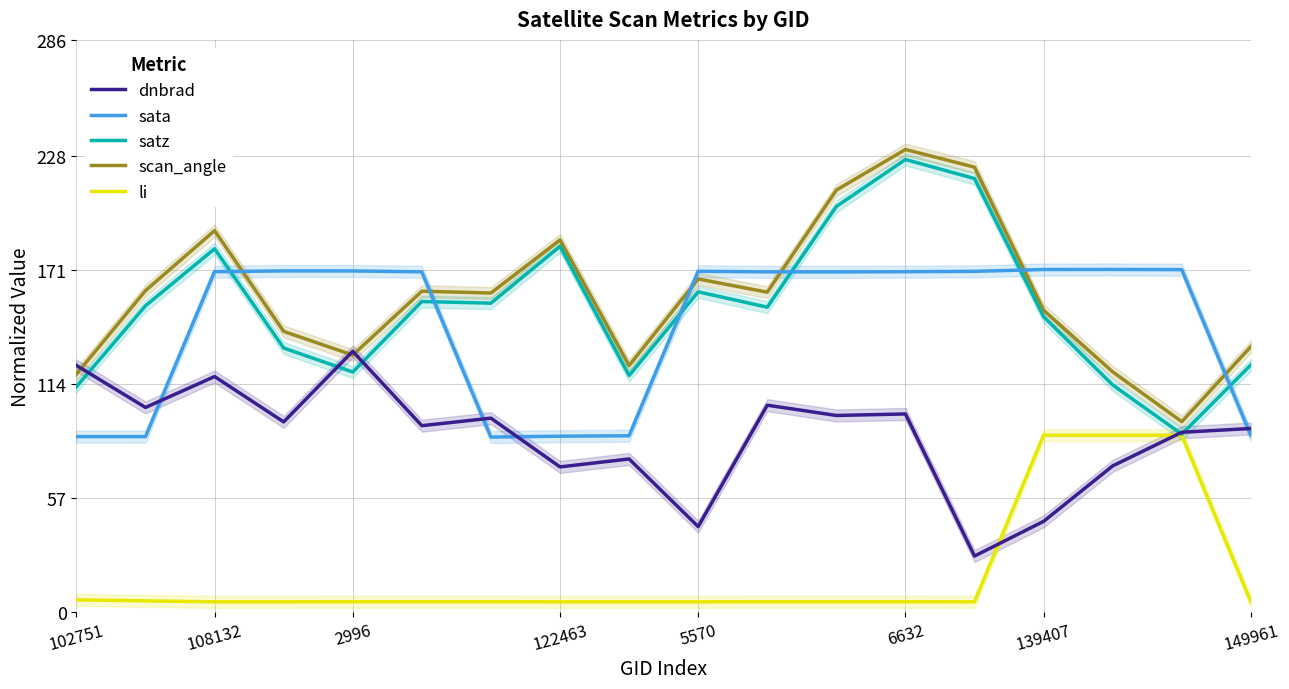

How many interior local valleys does the sata series have?

3